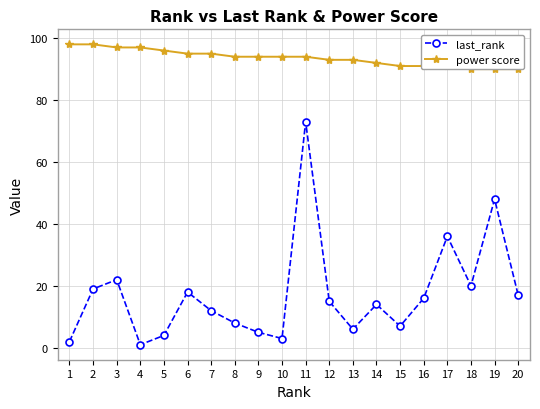

List the series in order of their peak value, highest first.

power score, last_rank